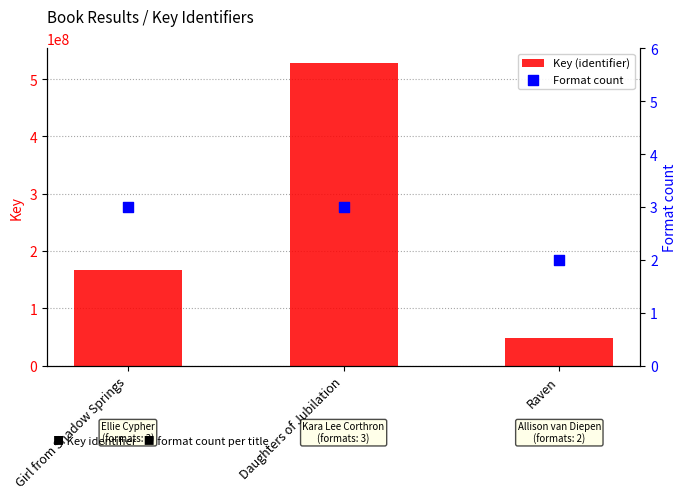

What are all the series names shown in the legend?

Key (identifier), Format count